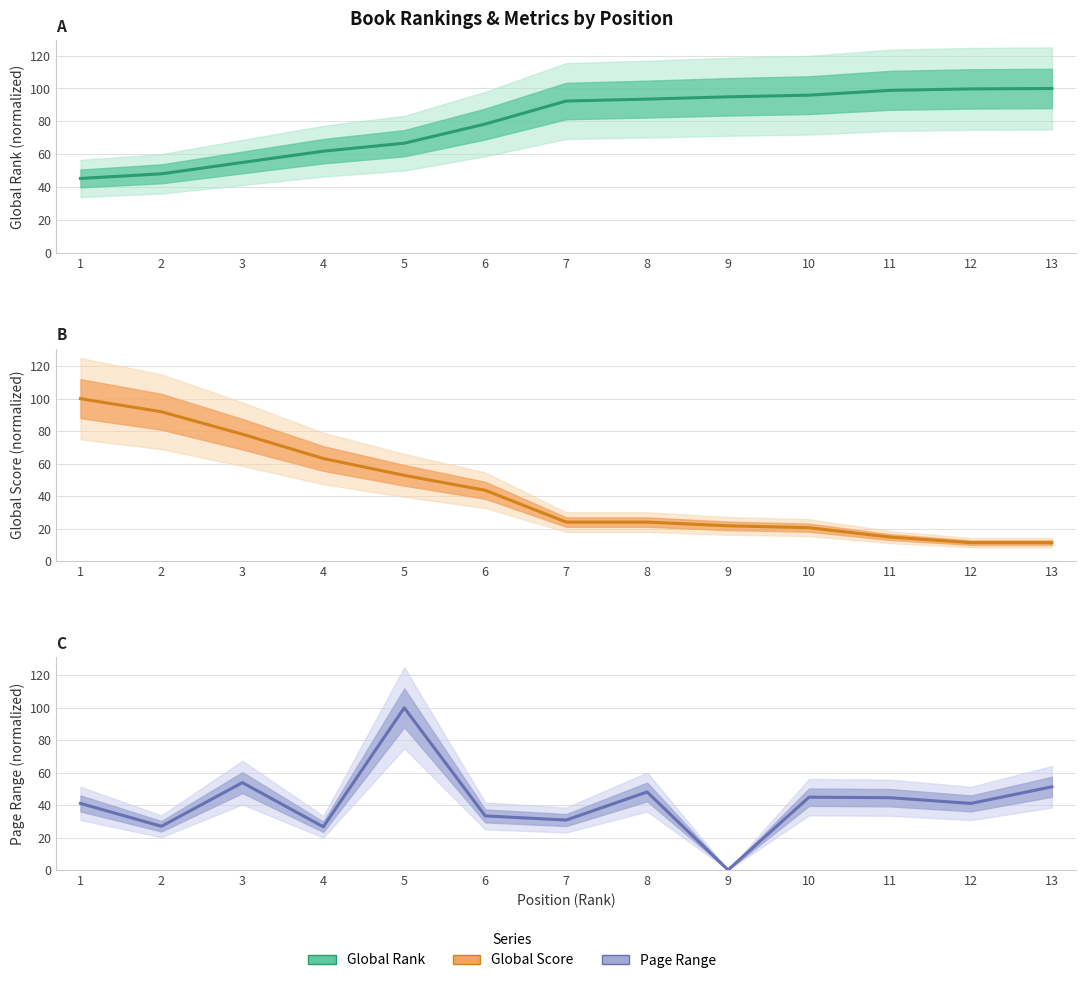

Rank the categories by Page Range value from highest to lowest.

5, 3, 13, 8, 10, 11, 1, 12, 6, 7, 2, 4, 9